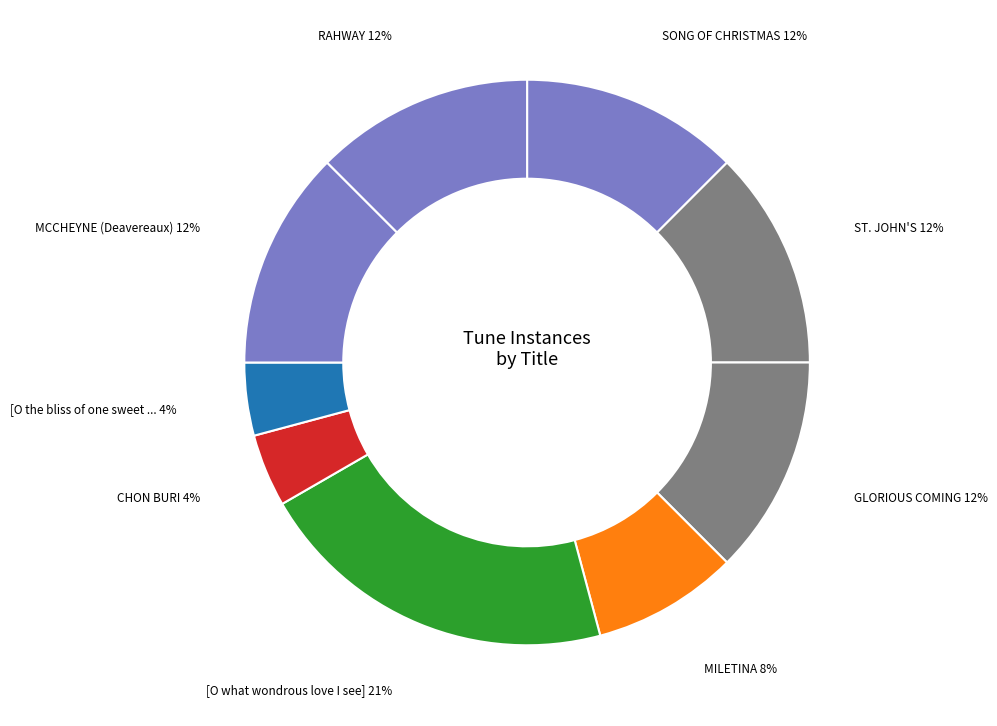

How many segments does this pie chart have?

9